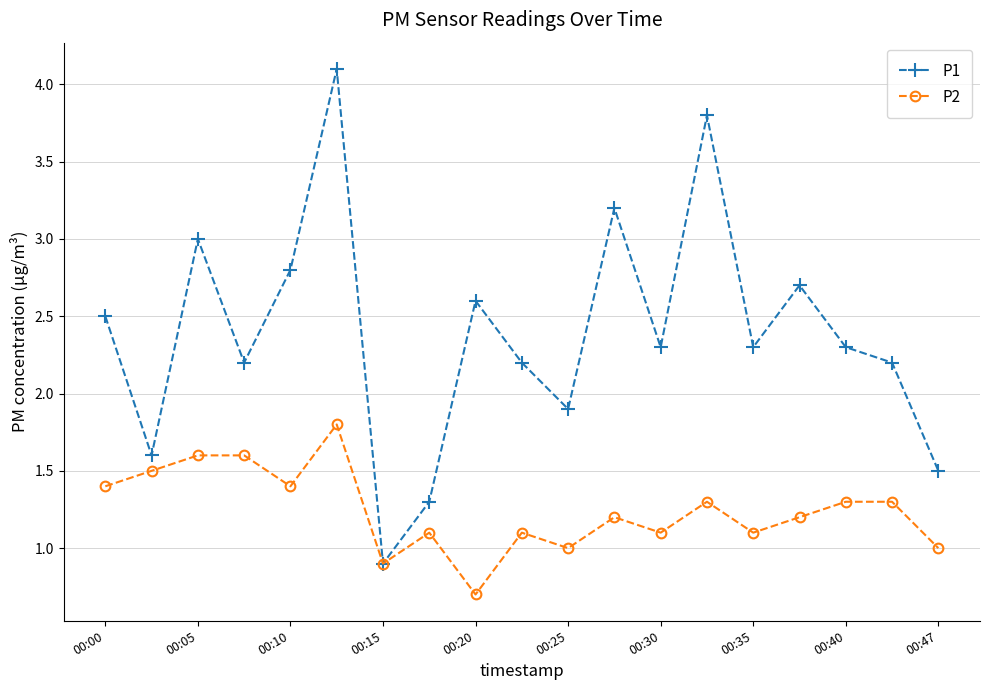

List the series in order of their overall mean, highest first.

P1, P2